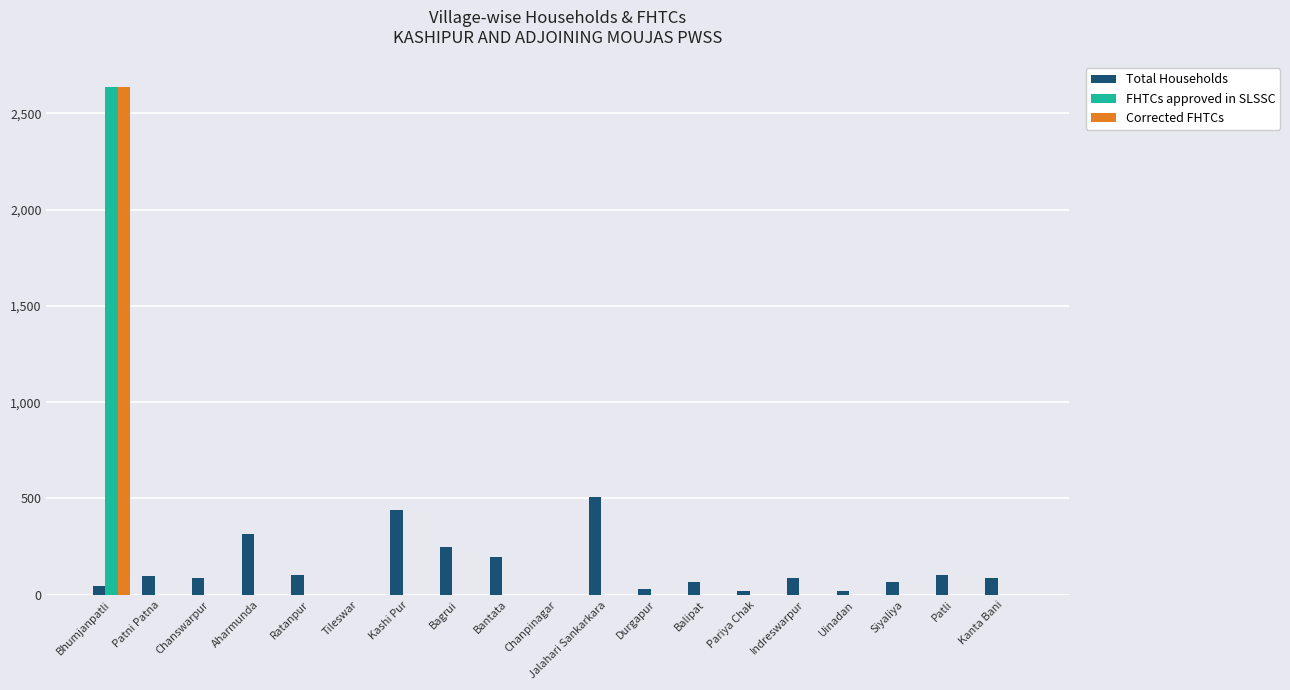

What is the maximum value shown in the chart?

2634